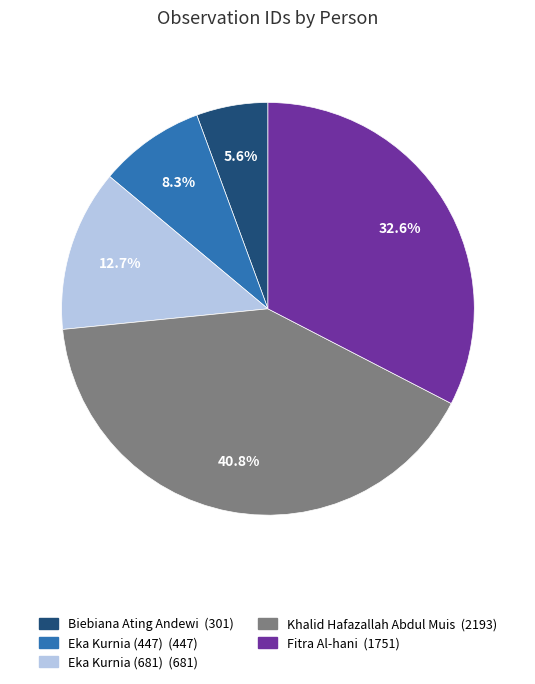

The Eka Kurnia (447) slice represents 17% of the pie. True or false?

False